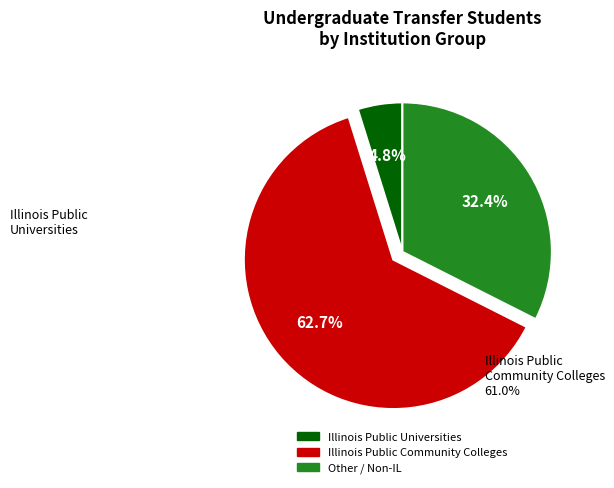

Is there a majority slice in this chart?

Yes